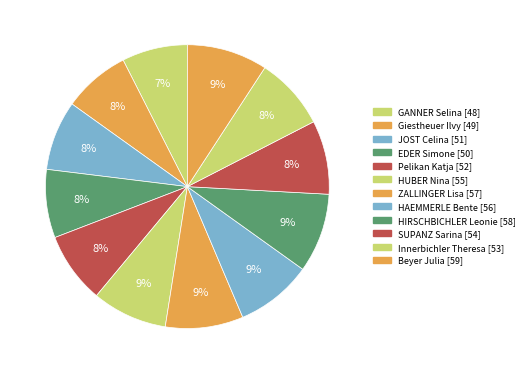

To the nearest percent, what is the average slice percentage?

8%